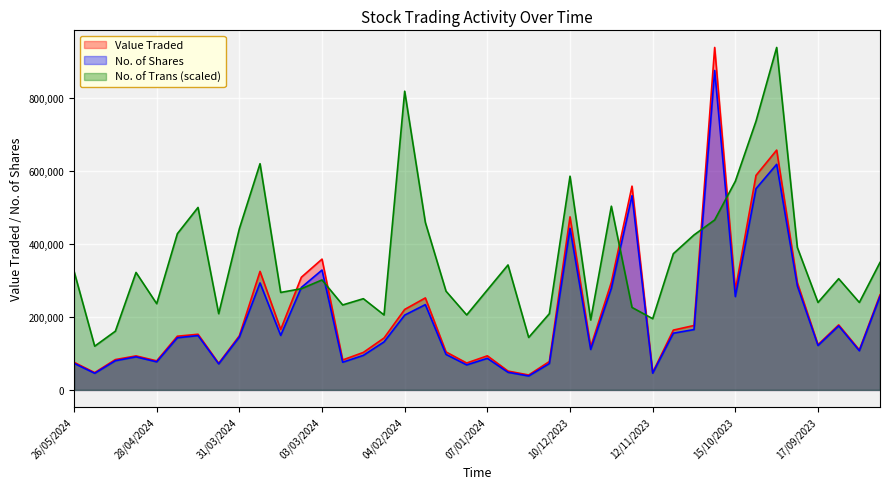

What is the difference between the highest and lowest values at 12/11/2023?

149072.0